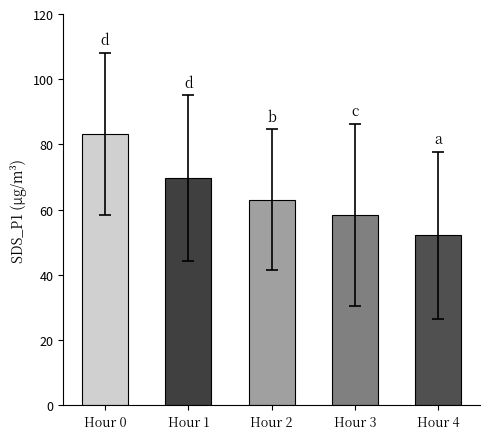

Reading left to right, what are all the values shown in this chart?

83.3	69.7	63.0	58.3	52.2